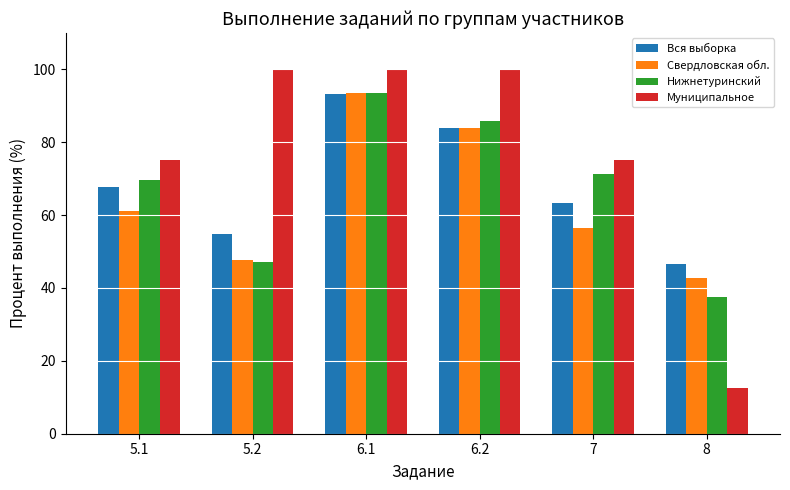

What are all the series names shown in the legend?

Вся выборка, Свердловская обл., Нижнетуринский, Муниципальное